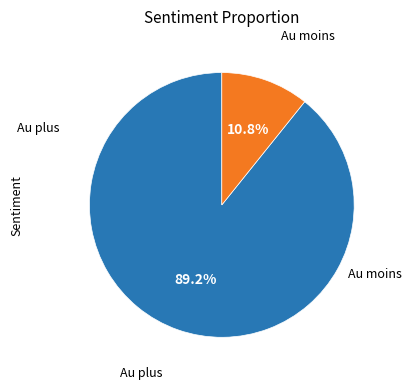

How many segments does this pie chart have?

2